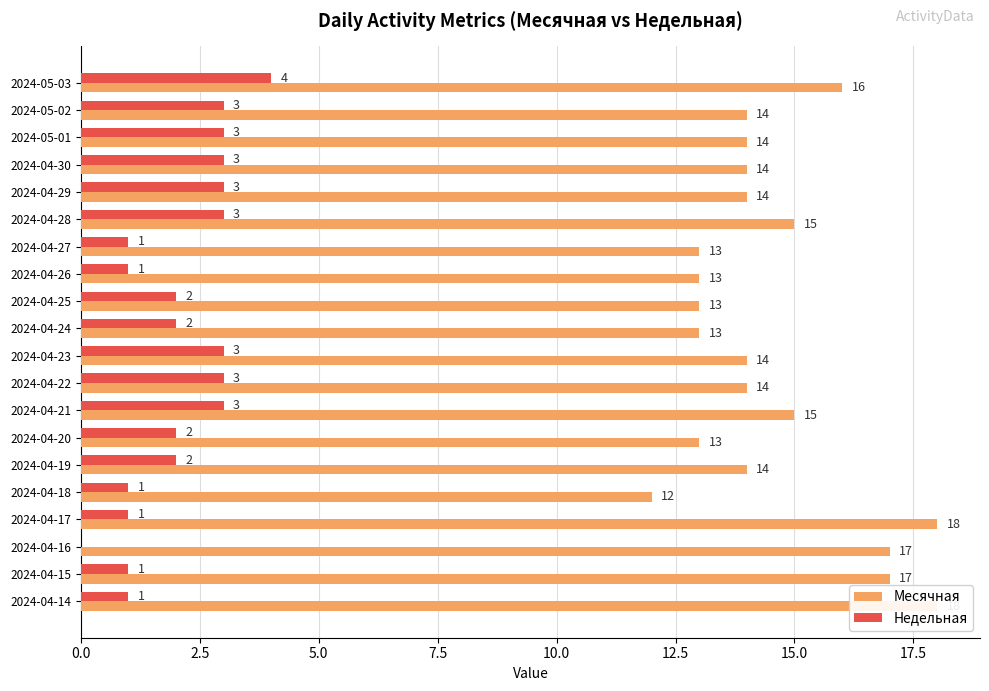

What is the difference between the maximum and minimum values in the Месячная series?

6